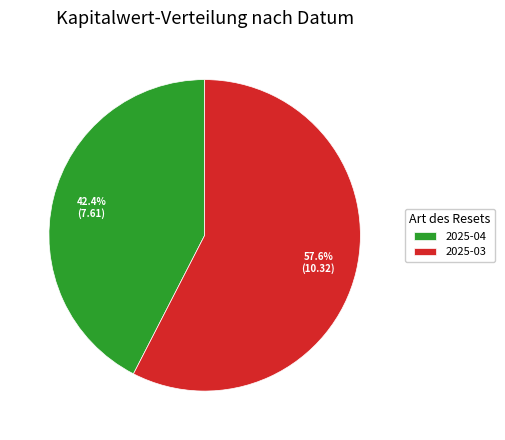

How many slices are in this pie chart?

2